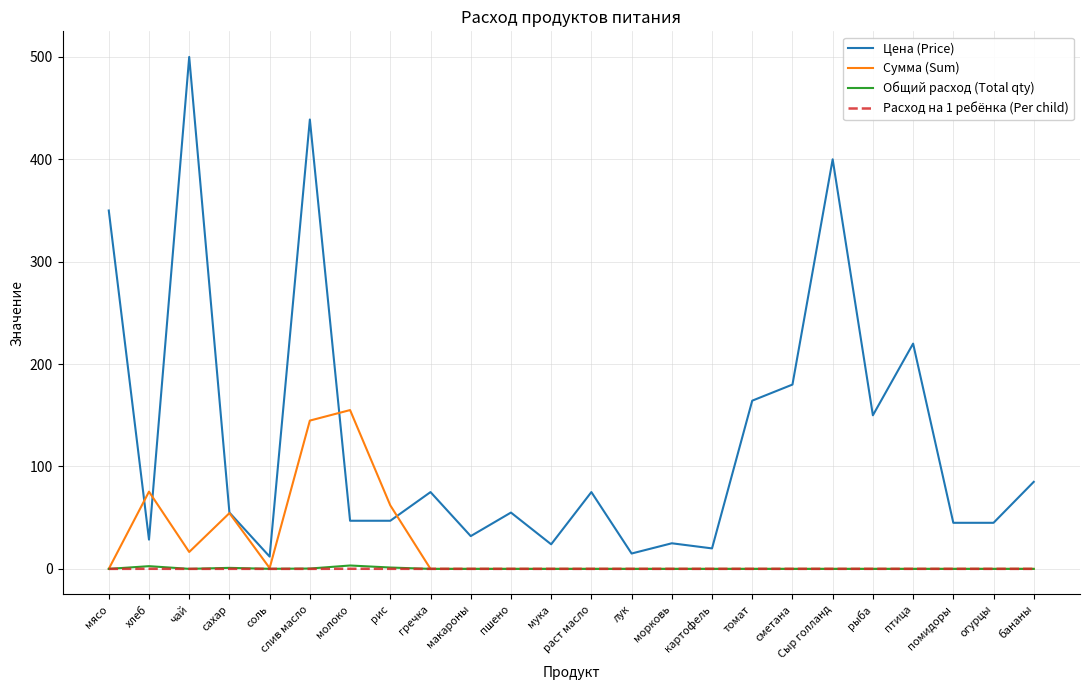

In Общий расход (Total qty), how many points are higher than both neighbors (excluding endpoints)?

3